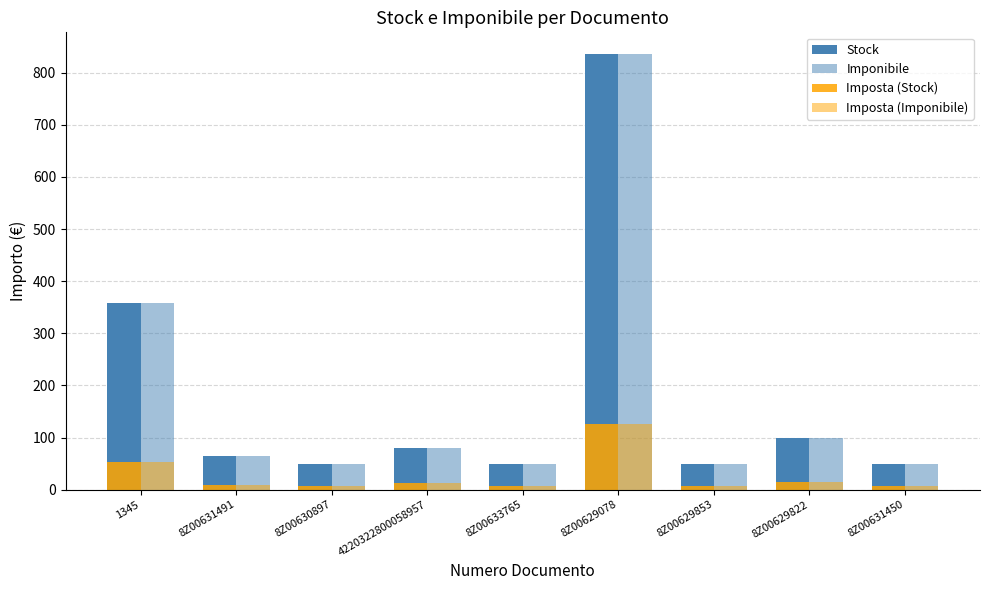

How many values in the Imponibile series exceed 63?

5